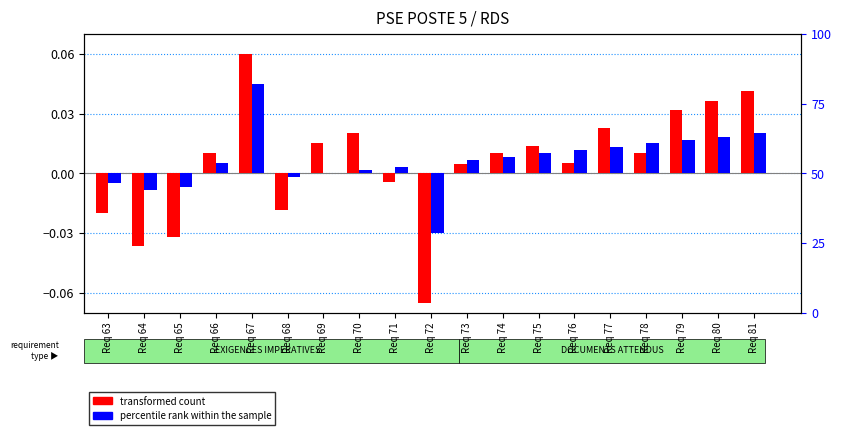

Where does the percentile rank within the sample series first go above 0?

Req 66